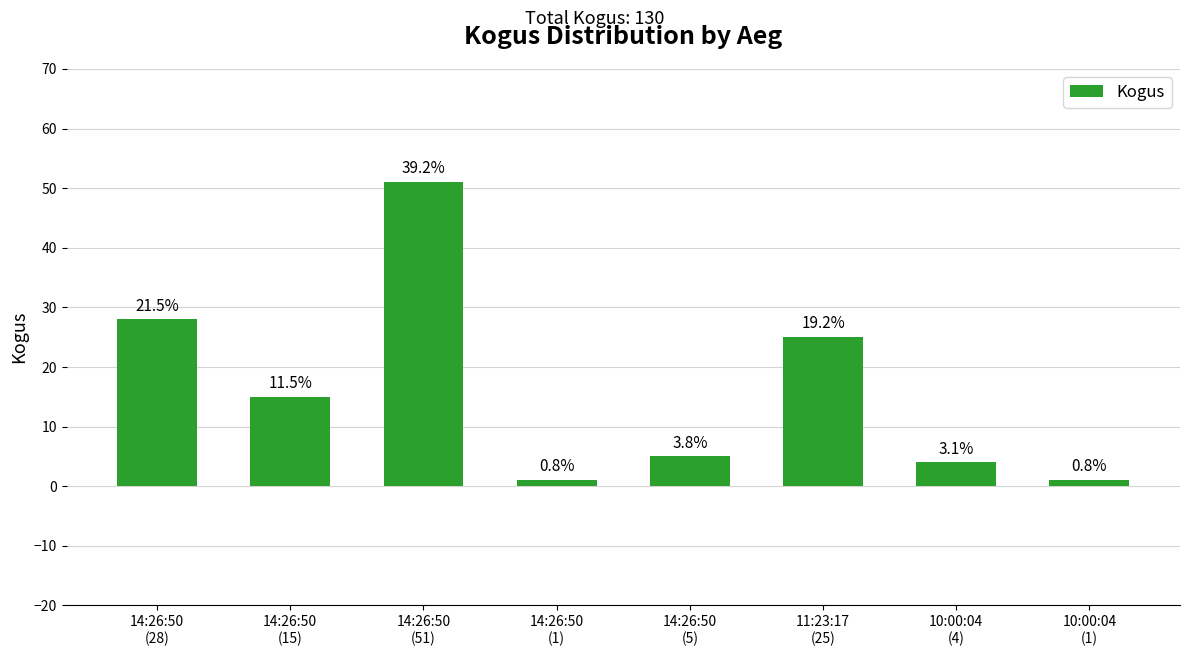

List the labels in order of value, smallest first.

14:26:50
(1), 10:00:04
(1), 10:00:04
(4), 14:26:50
(5), 14:26:50
(15), 11:23:17
(25), 14:26:50
(28), 14:26:50
(51)